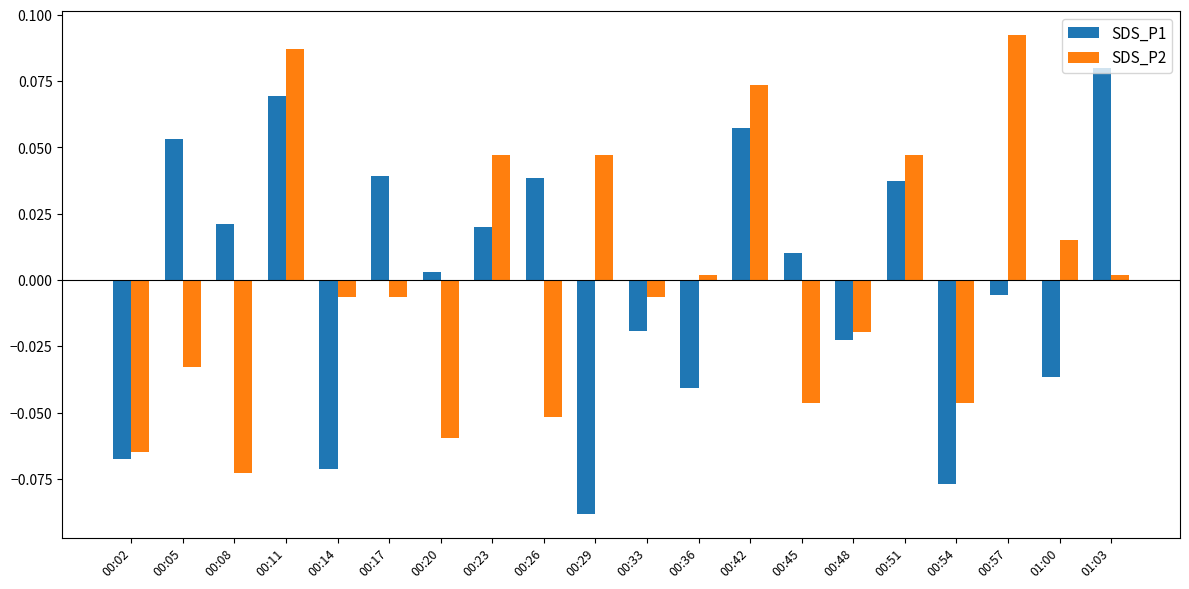

At which category is the sum across all series the highest?

00:11